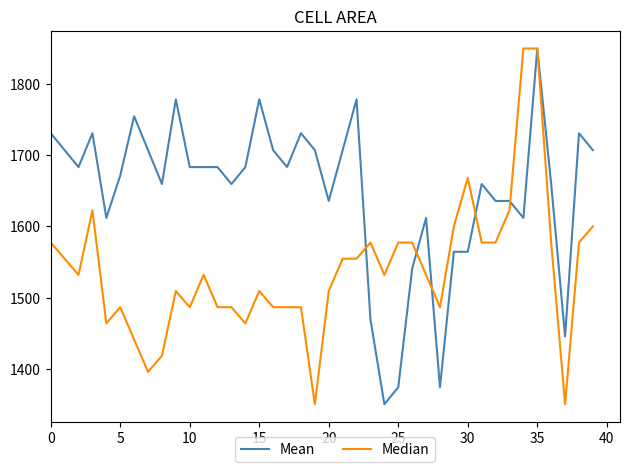

How many lines are shown in the chart?

2